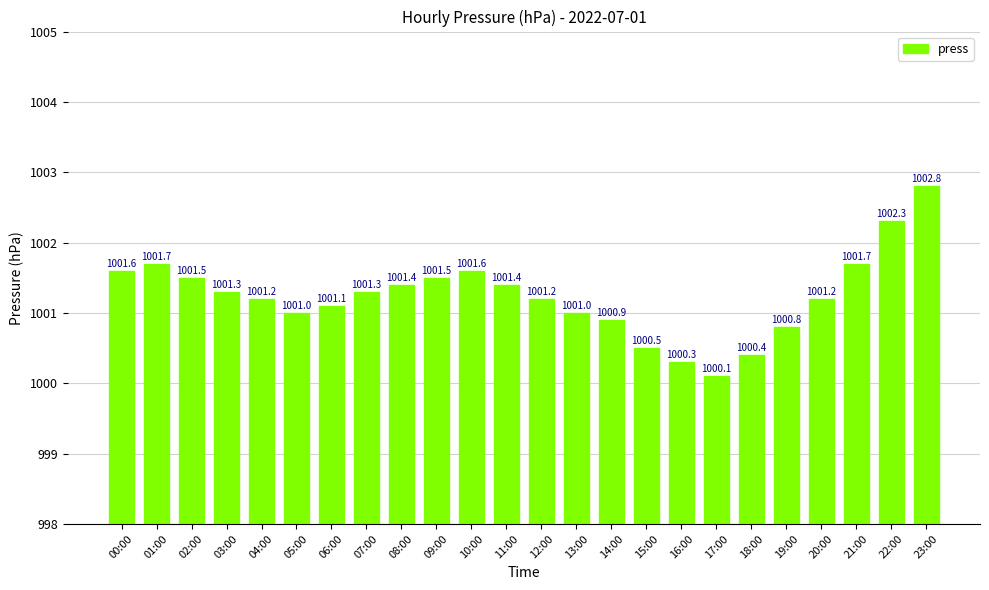

Reading left to right, extract all data points from this chart.

00:00=1001.6	01:00=1001.7	02:00=1001.5	03:00=1001.3	04:00=1001.2	05:00=1001.0	06:00=1001.1	07:00=1001.3	08:00=1001.4	09:00=1001.5	10:00=1001.6	11:00=1001.4	12:00=1001.2	13:00=1001.0	14:00=1000.9	15:00=1000.5	16:00=1000.3	17:00=1000.1	18:00=1000.4	19:00=1000.8	20:00=1001.2	21:00=1001.7	22:00=1002.3	23:00=1002.8